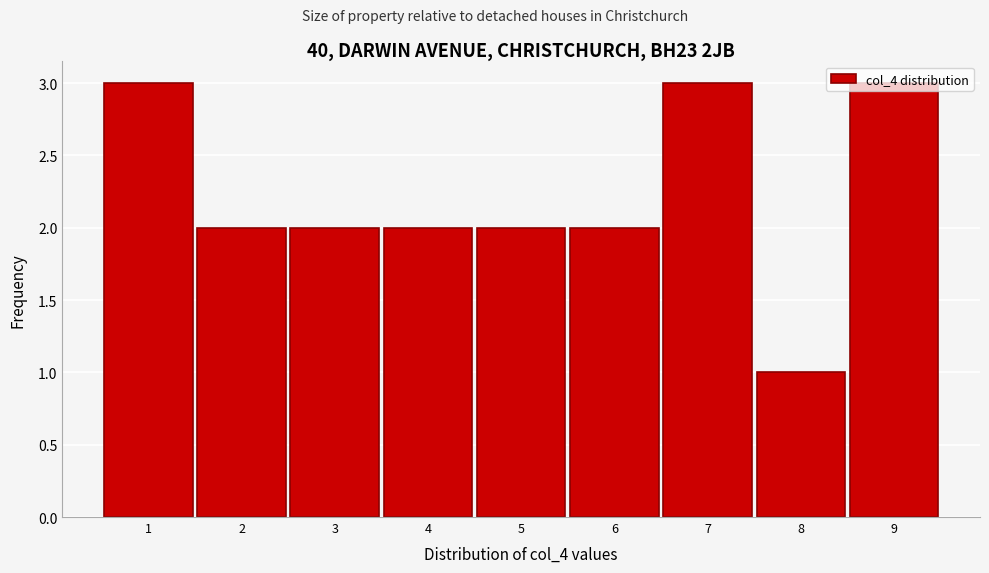

What is the sum of all values?

20